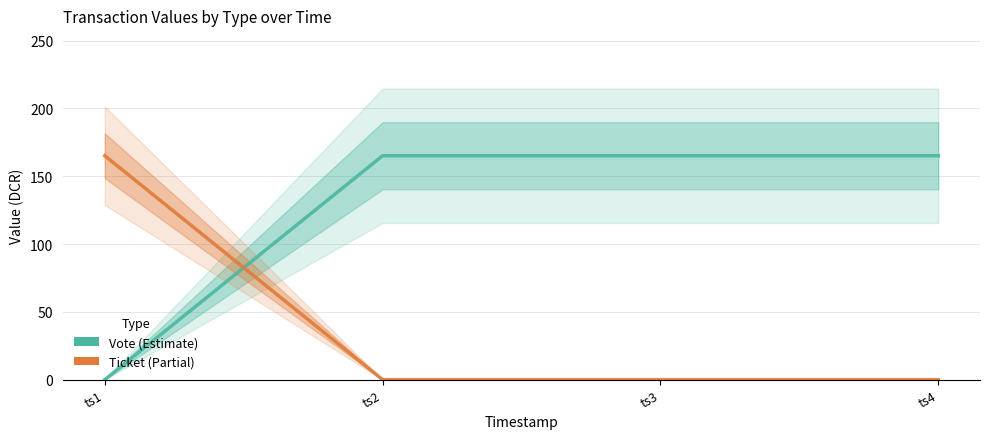

What is the sum of all Ticket values?

165.1